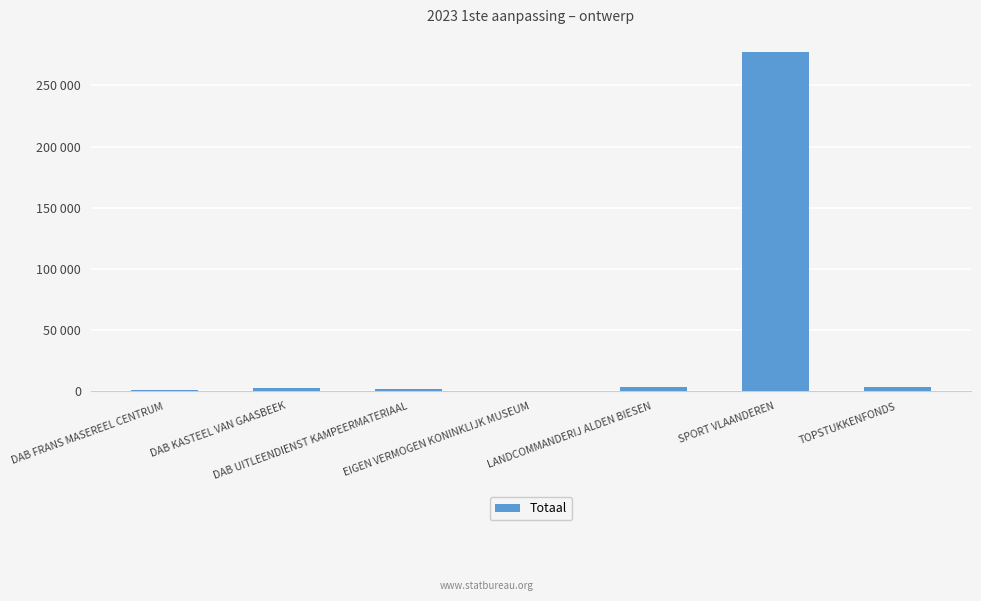

What is the maximum value shown in the chart?

277301